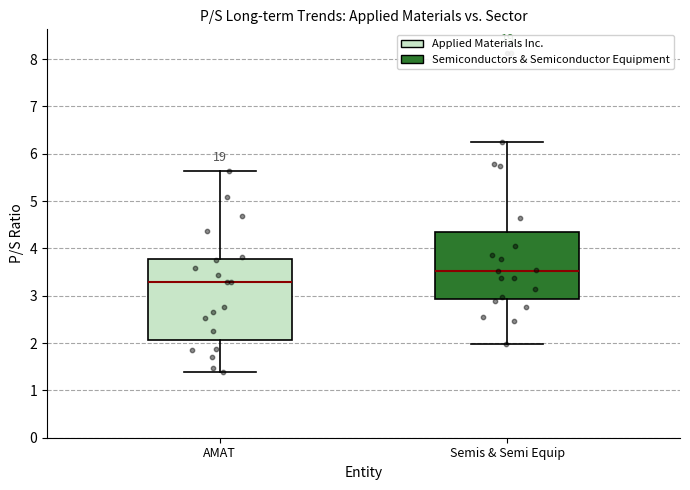

Which box has the lowest median line?

AMAT